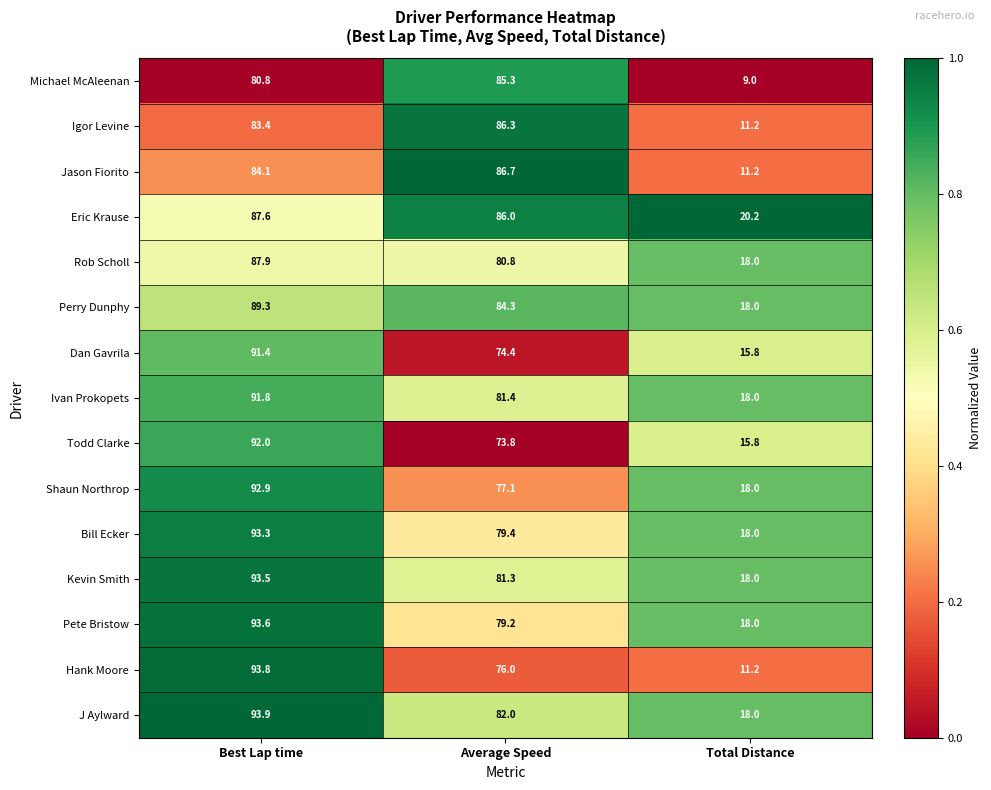

Which series has the largest total across all categories?

J Aylward